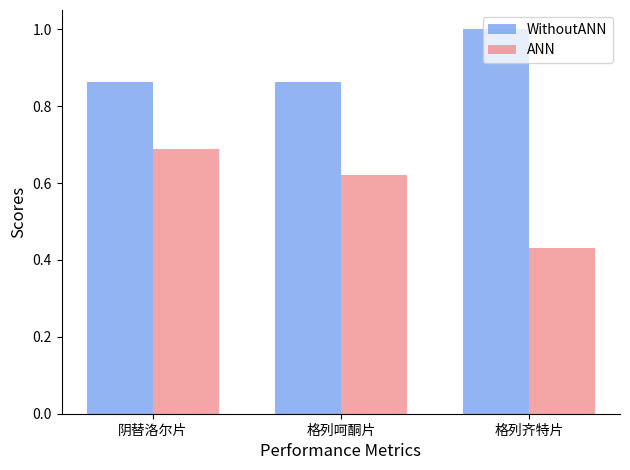

Between 阴替洛尔片 and 格列齐特片, which series saw the biggest shift?

ANN